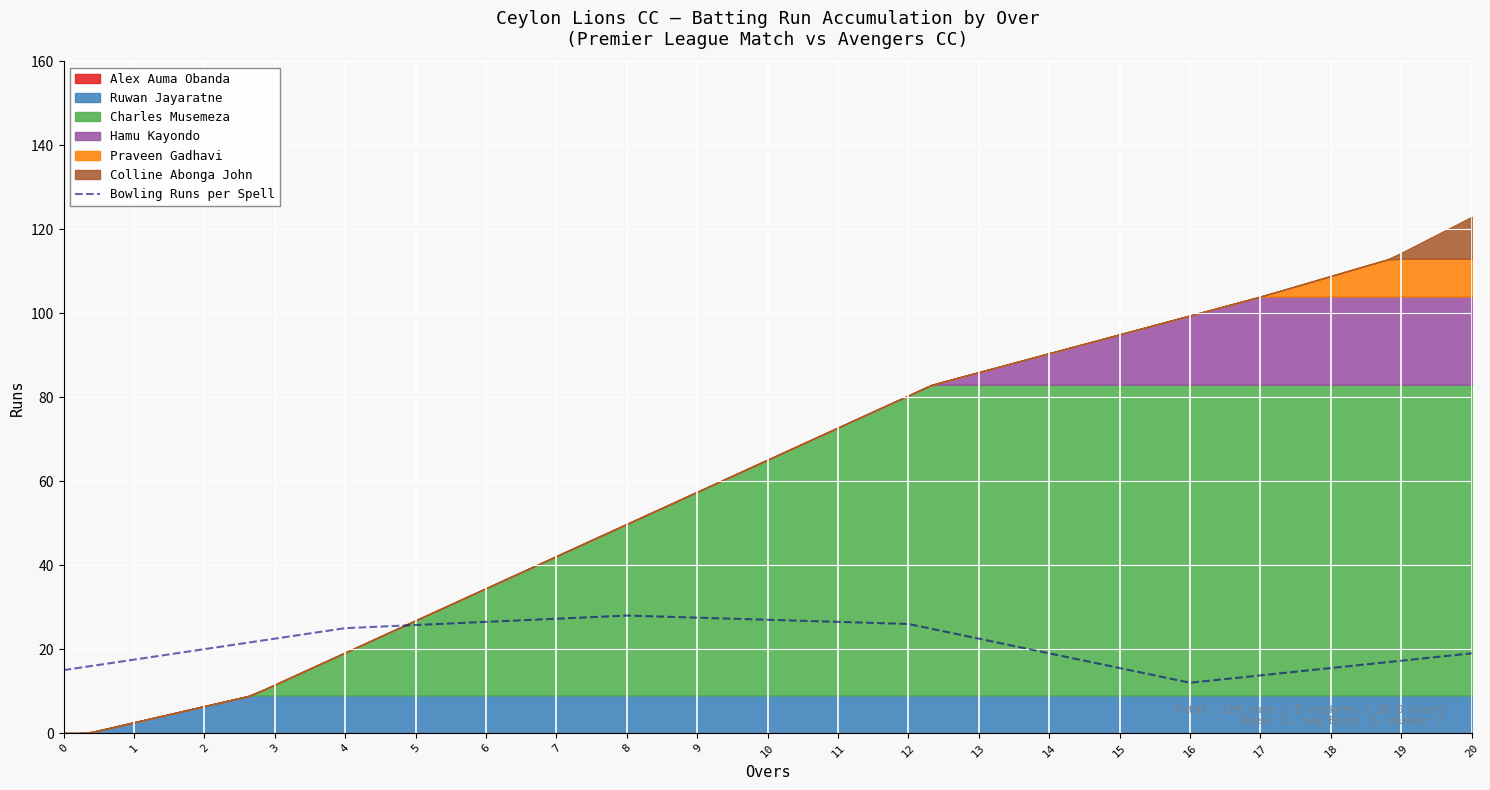

Does the chart display data point markers on the line(s)?

No